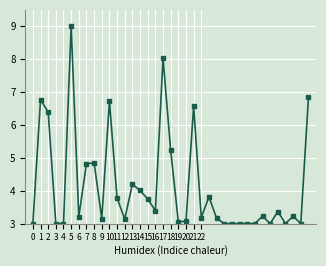

What is the greatest value displayed?

9.0